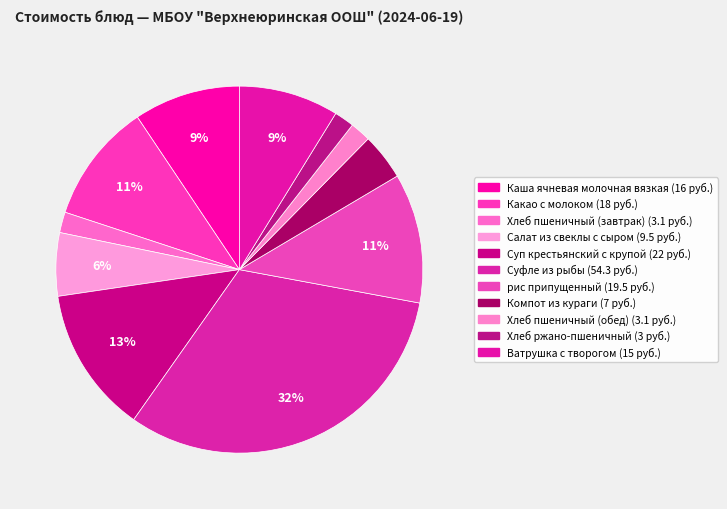

What is the total percentage of Каша ячневая молочная вязкая and Хлеб пшеничный (обед)?

11.2%